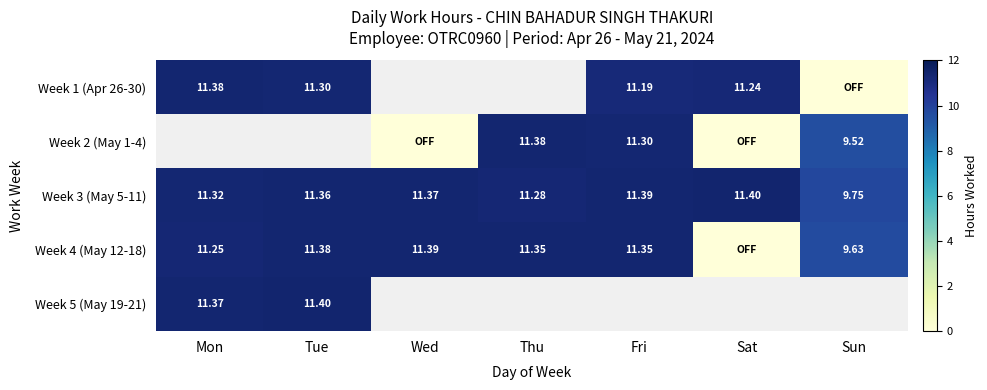

At which label does Week 3 (May 5-11) reach its peak?

Sat